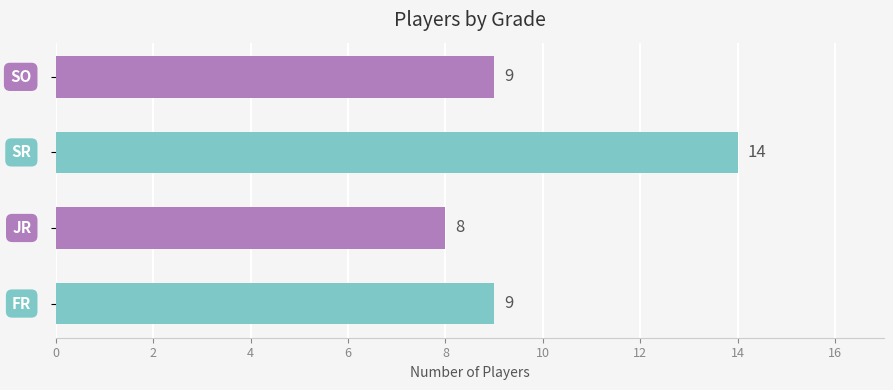

What is the maximum value shown in the chart?

14